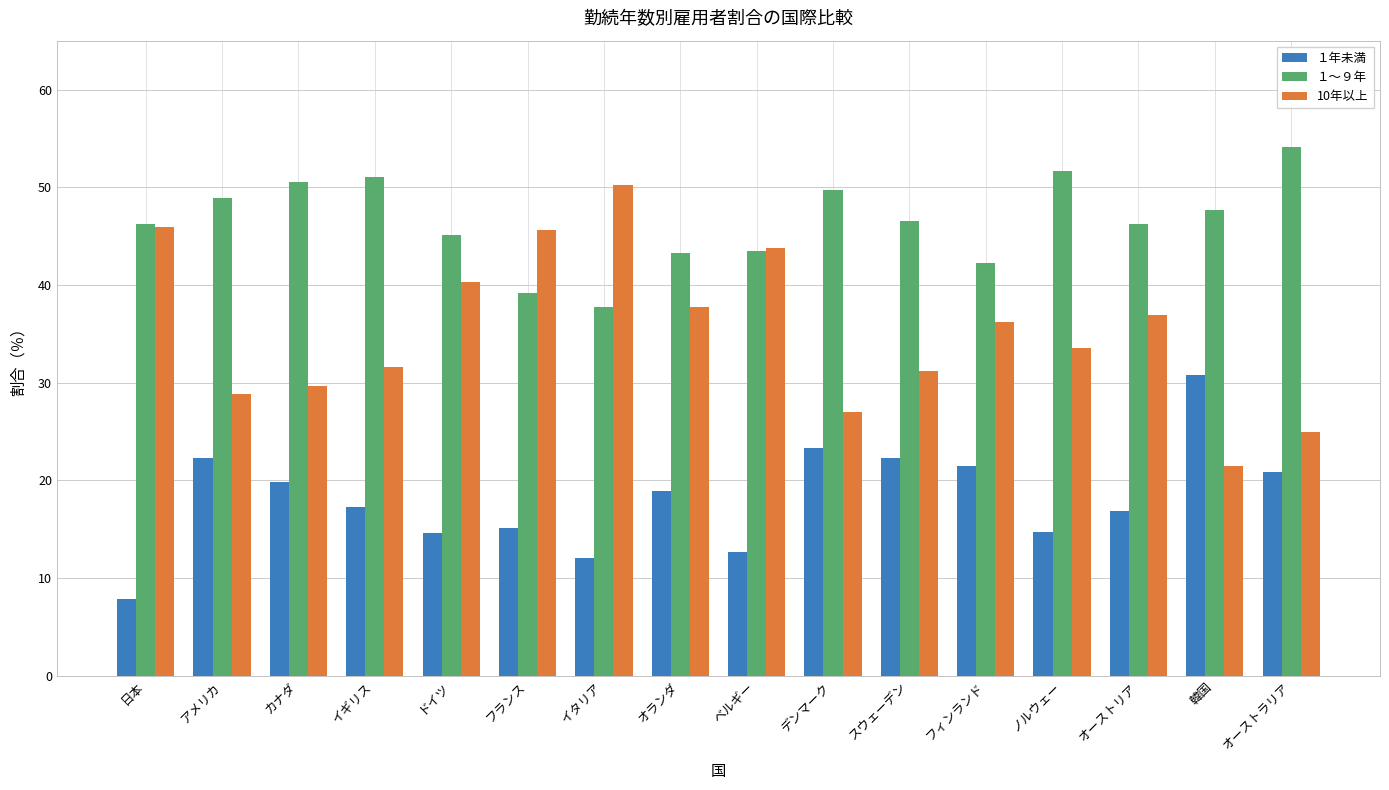

What is the total value across all series at イギリス?

100.0